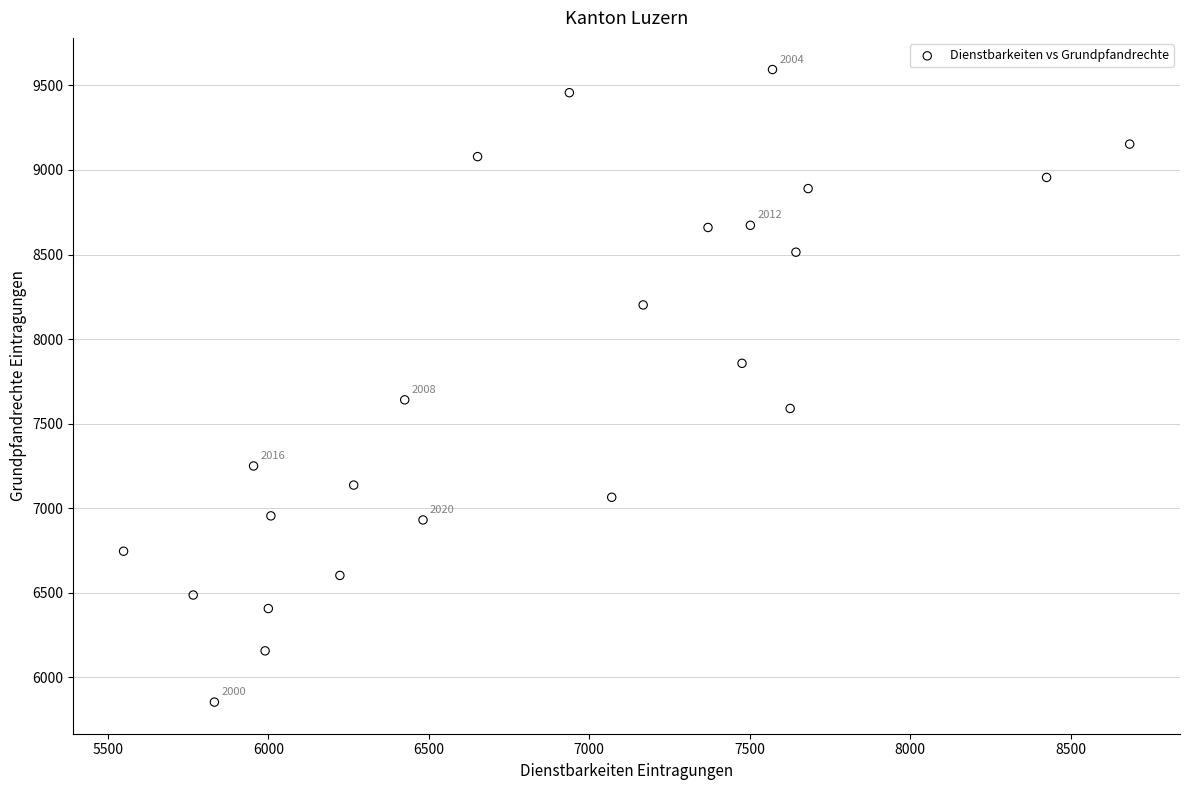

What is the range of X values (max minus min)?

3135